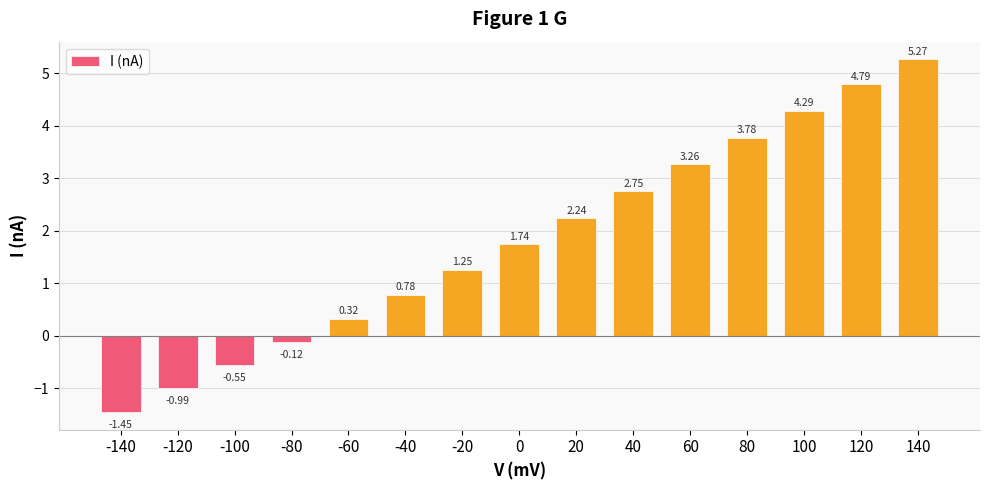

How many bars are there in total?

15